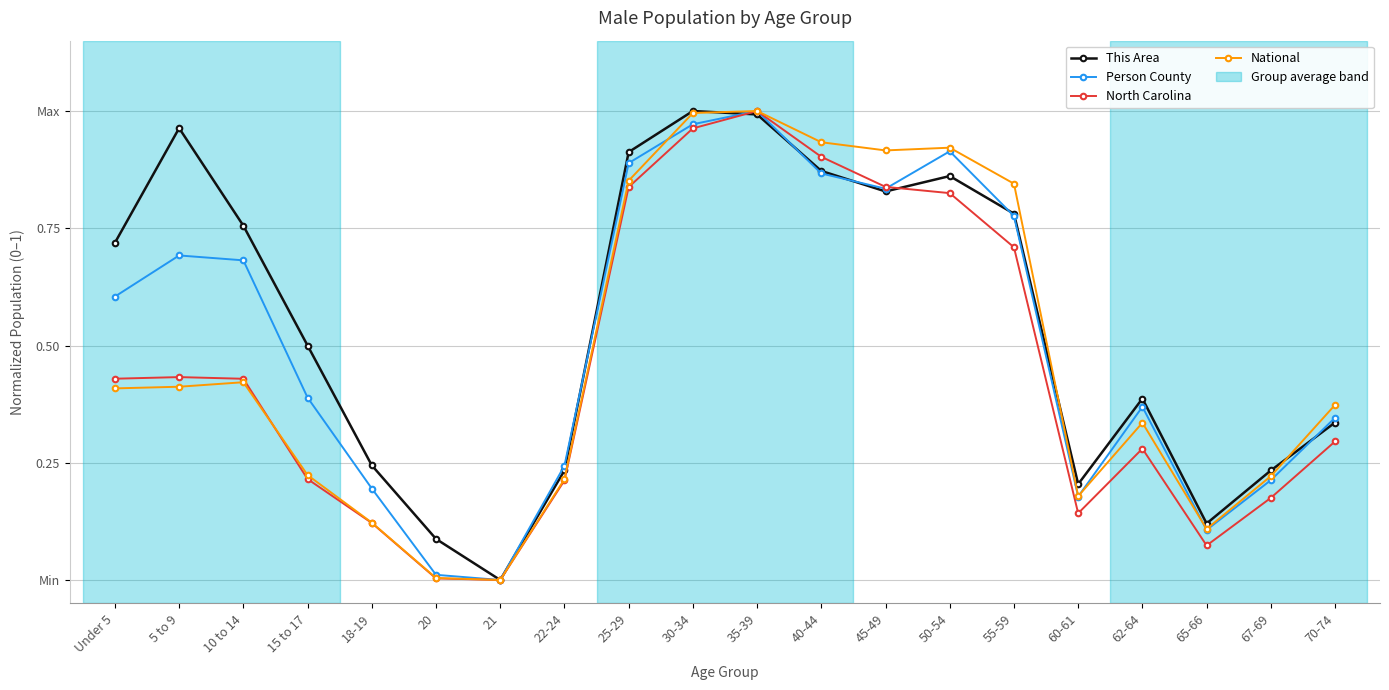

Is it true that This Area equals 0.1 at 67-69?

False